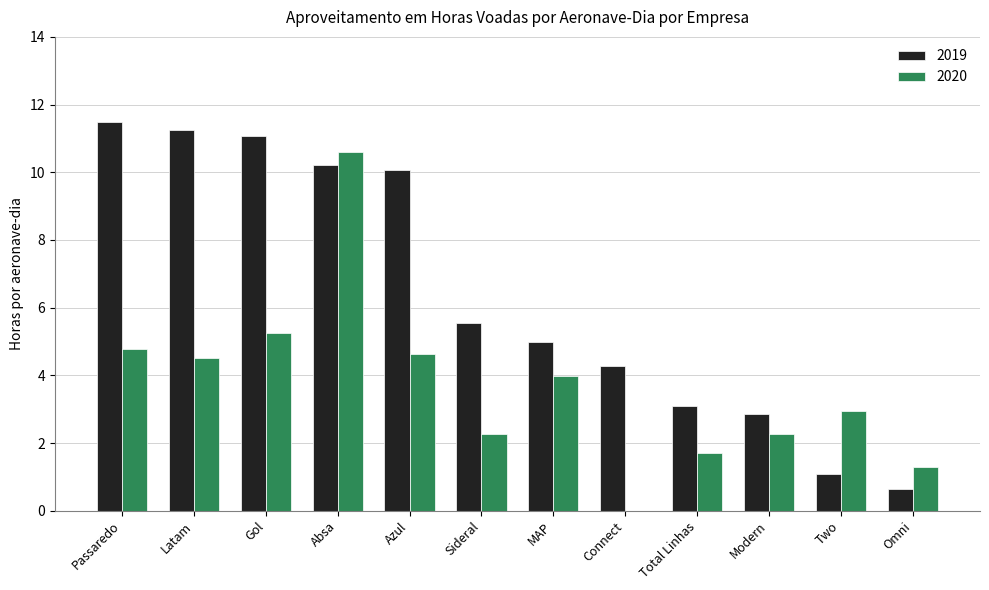

Are the bars horizontal?

No